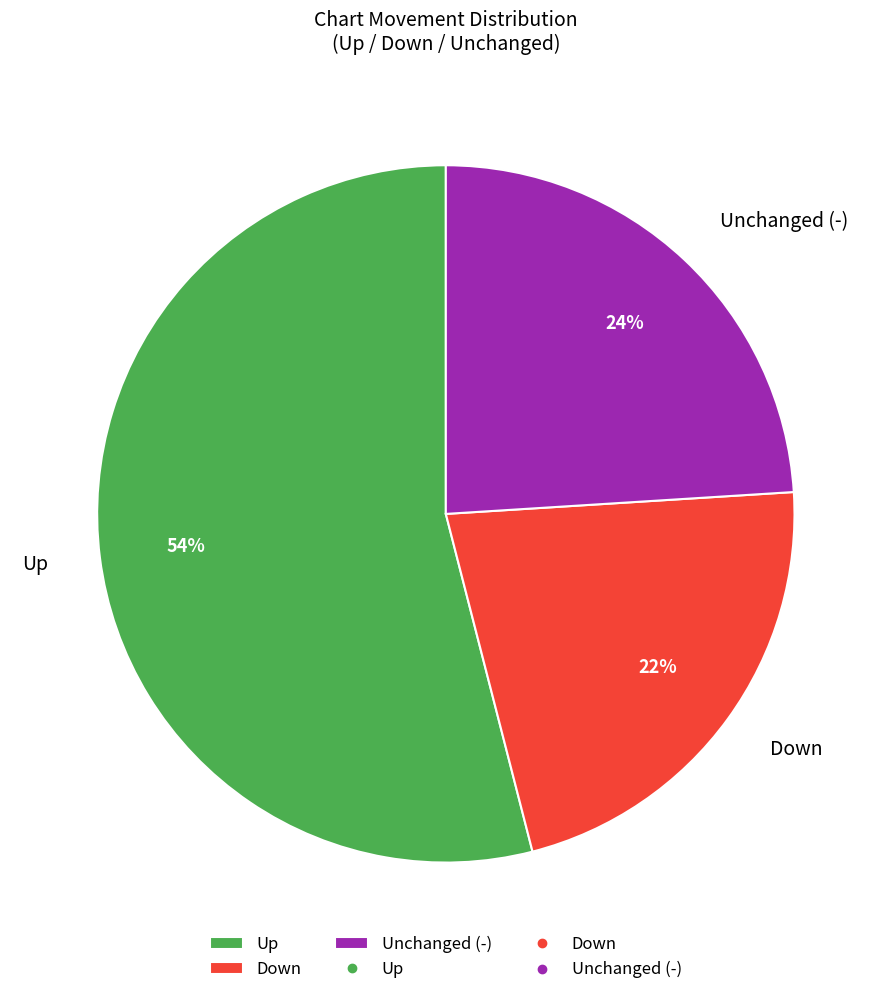

To the nearest percent, what portion does Up represent?

54%